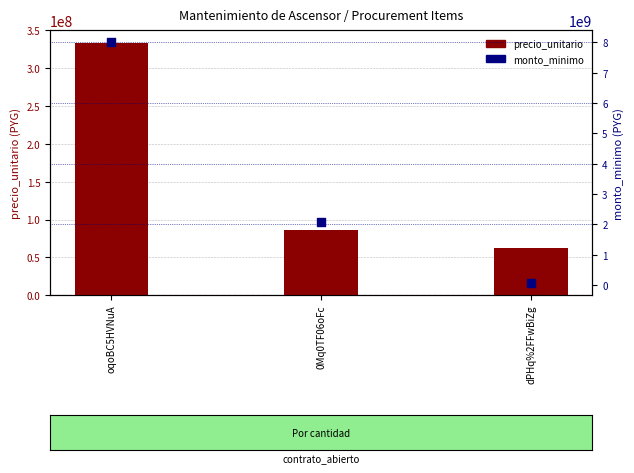

Which series has the largest total across all categories?

monto_minimo